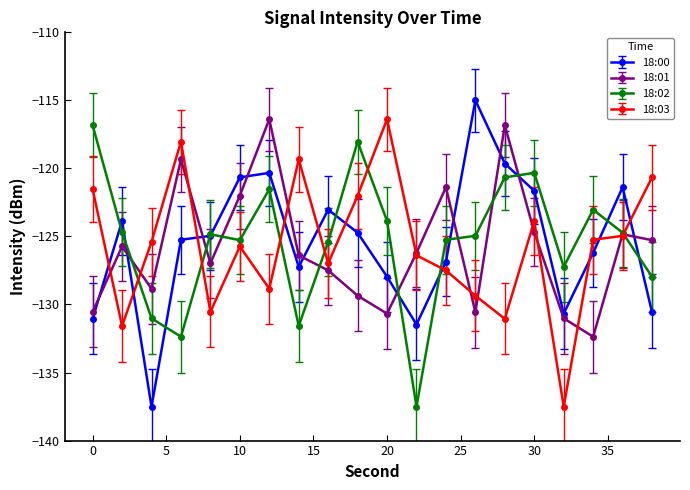

After their last crossing, which series has the higher values: 18:01 or 18:03?

18:03